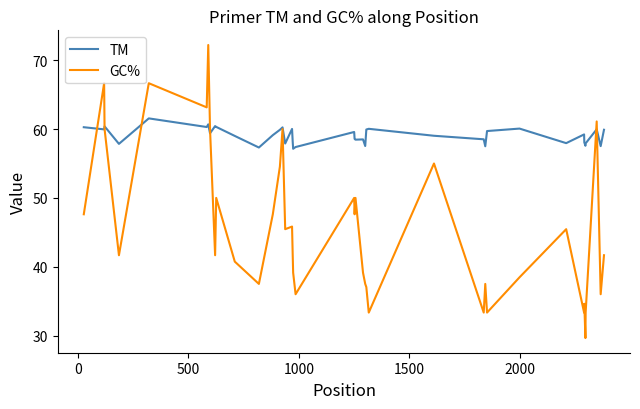

What is the smallest value displayed?

29.6